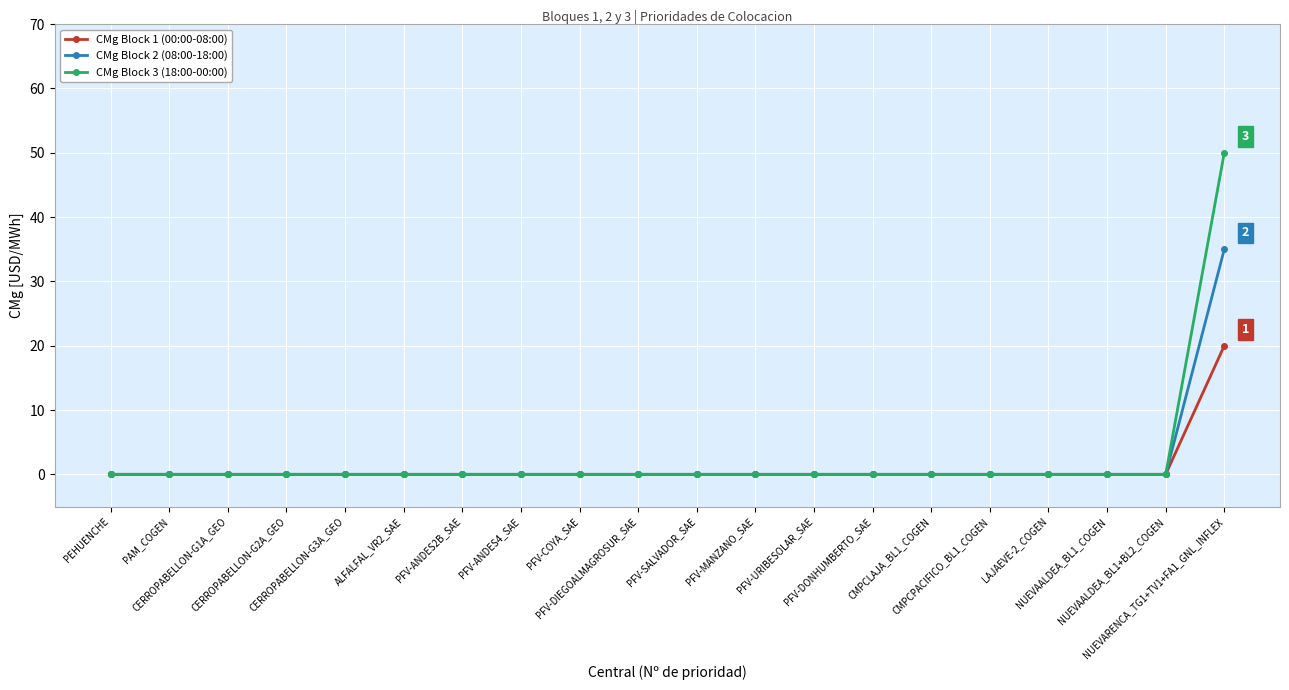

The value of CMg Block 1 (00:00-08:00) at PFV-URIBESOLAR_SAE is -14. True or false?

False